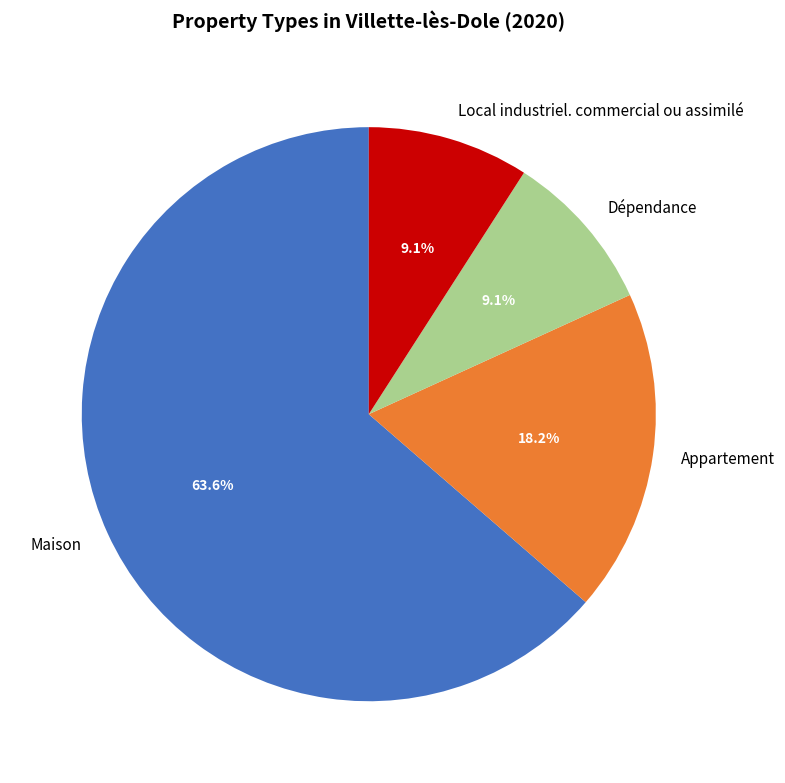

What is the majority slice?

Maison